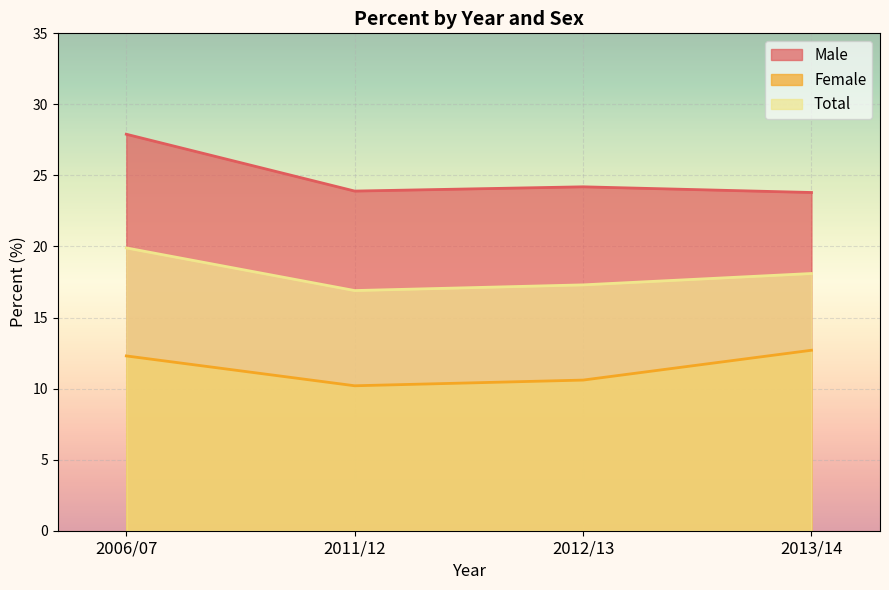

What is the total value across all series at 2012/13?

52.1